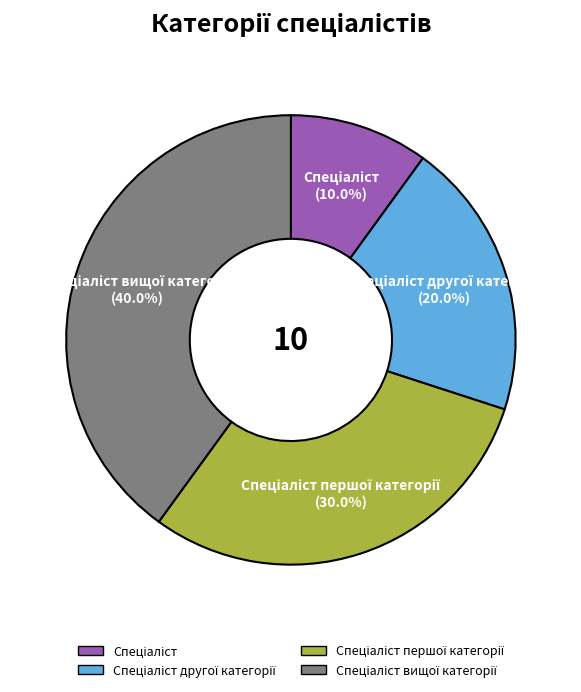

Does any single category account for the majority?

No